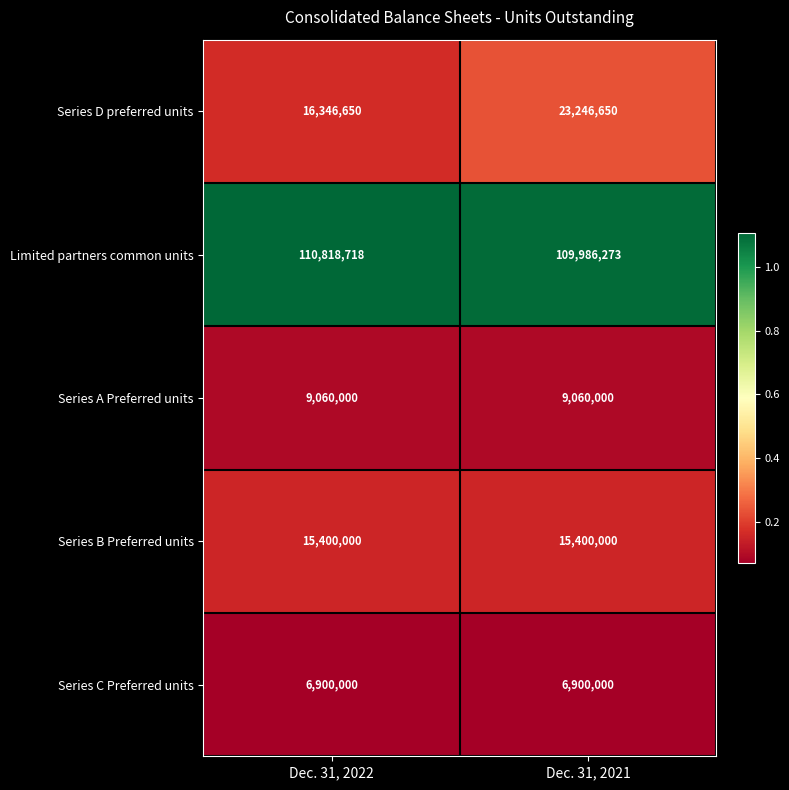

What is the greatest value displayed?

110818718